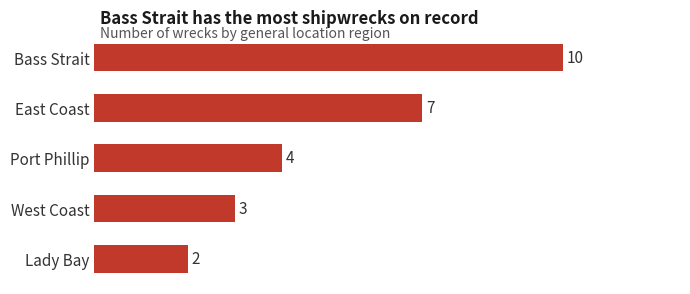

What is the change in value from Bass Strait to West Coast?

-7